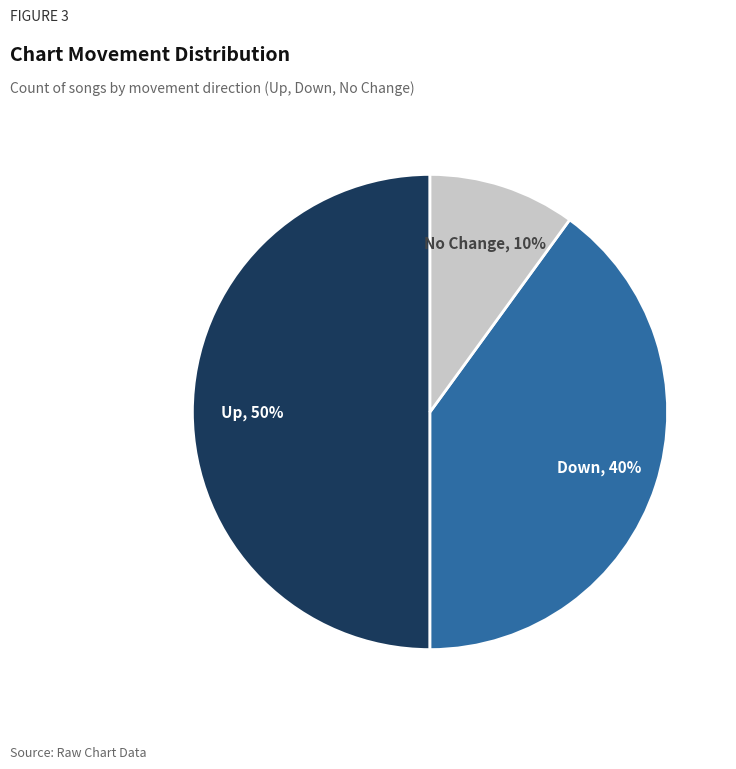

Count the number of slices in the pie.

3